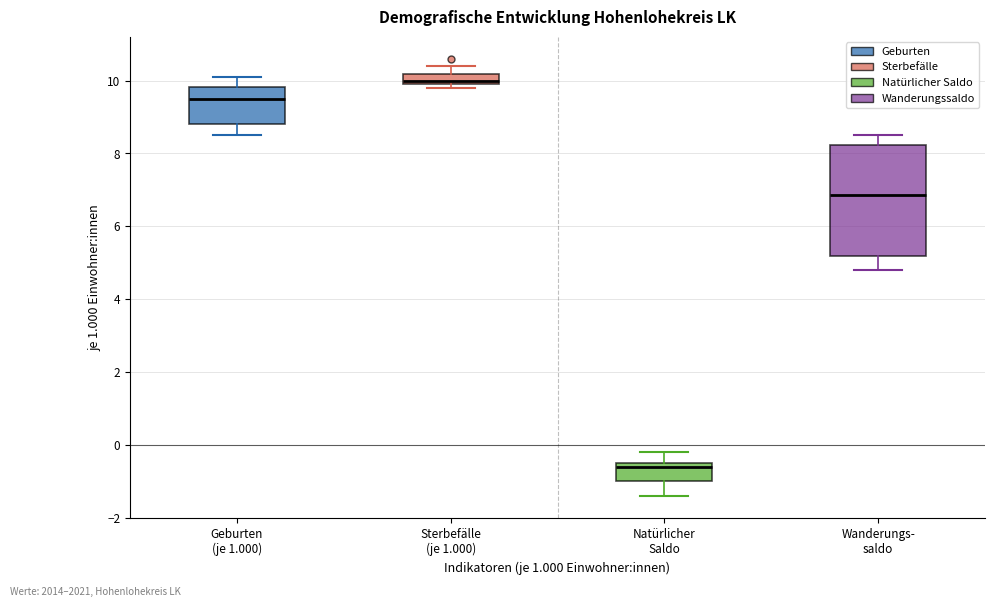

Where does the upper whisker of the box for Wanderungs- saldo end on the y-axis? The values are not printed on the chart, so give them approximately, as read against the axis.

8.6